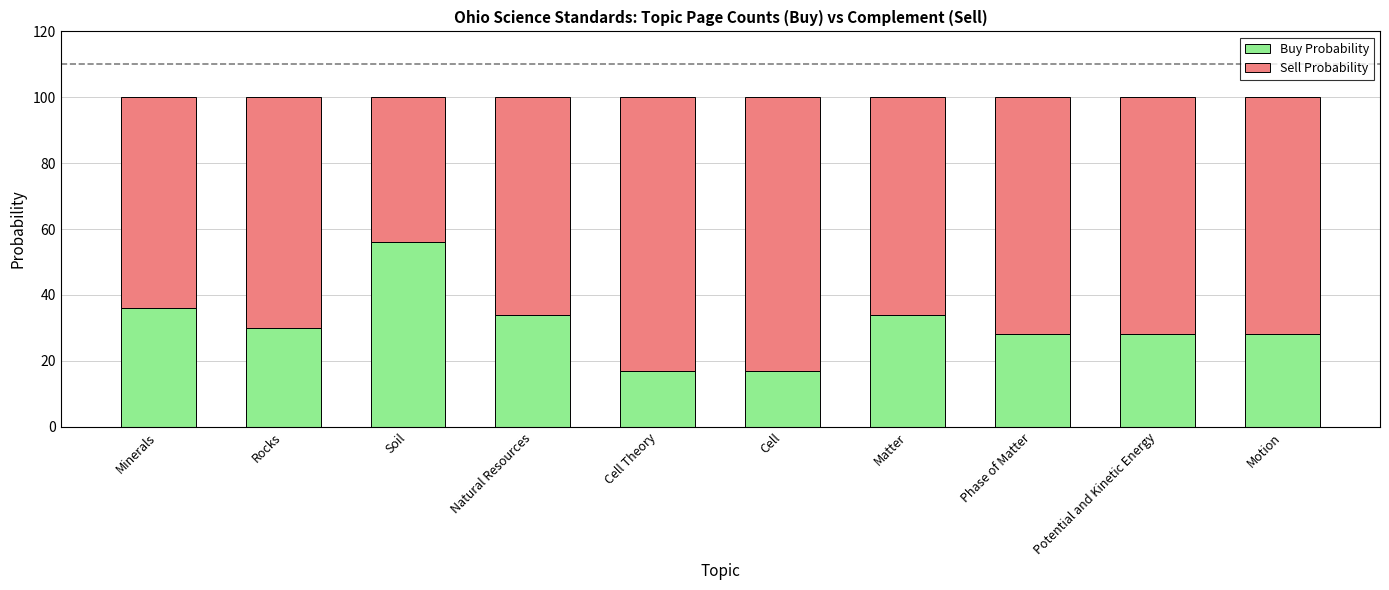

What is the average value of the Buy Probability series?

31